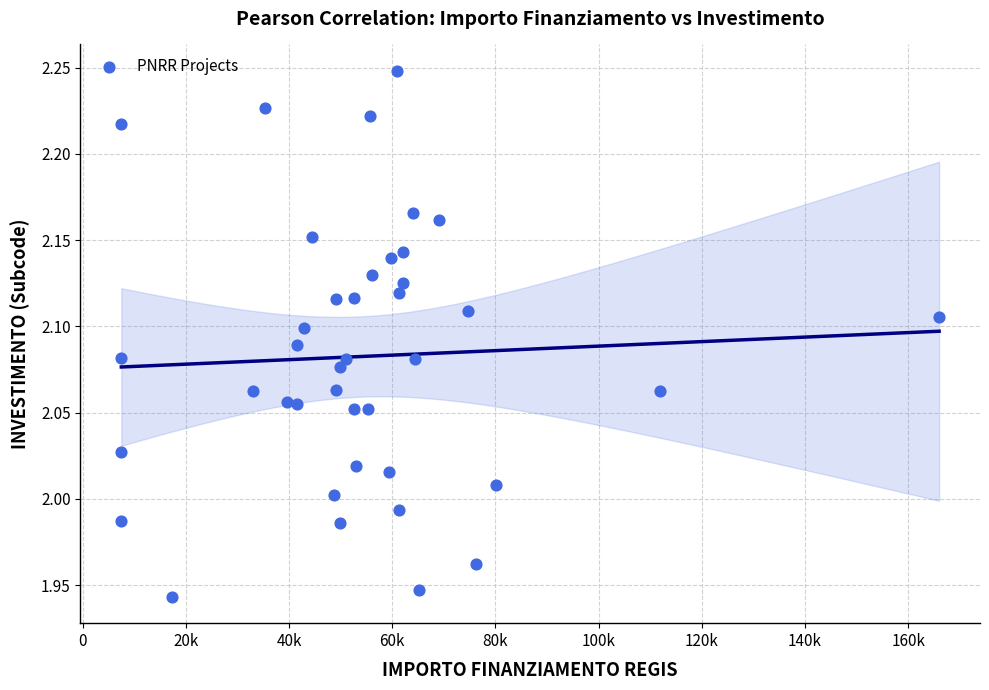

What is the range of X values (max minus min)?

158500.0